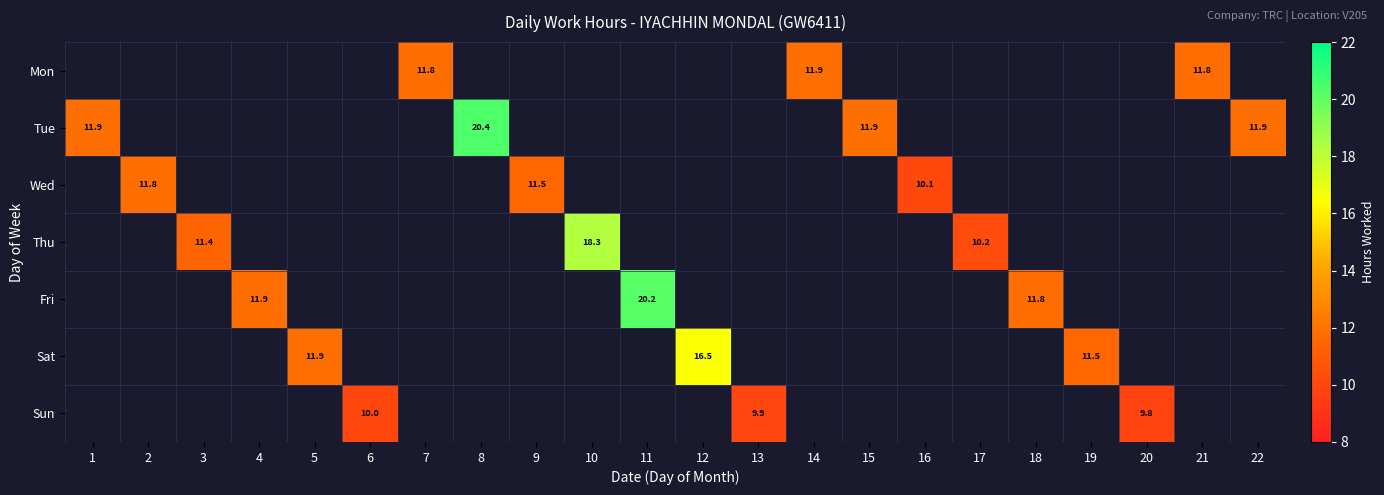

At which label does Tue reach its peak?

8